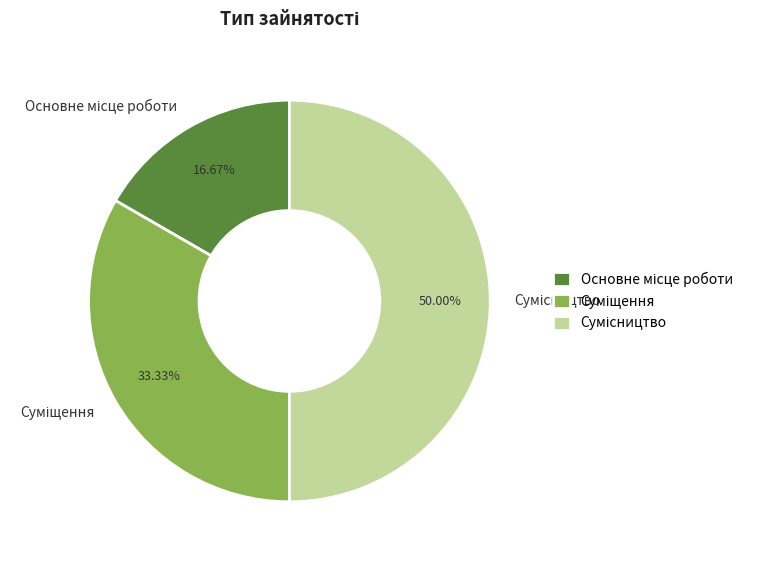

How many slices are in this pie chart?

3